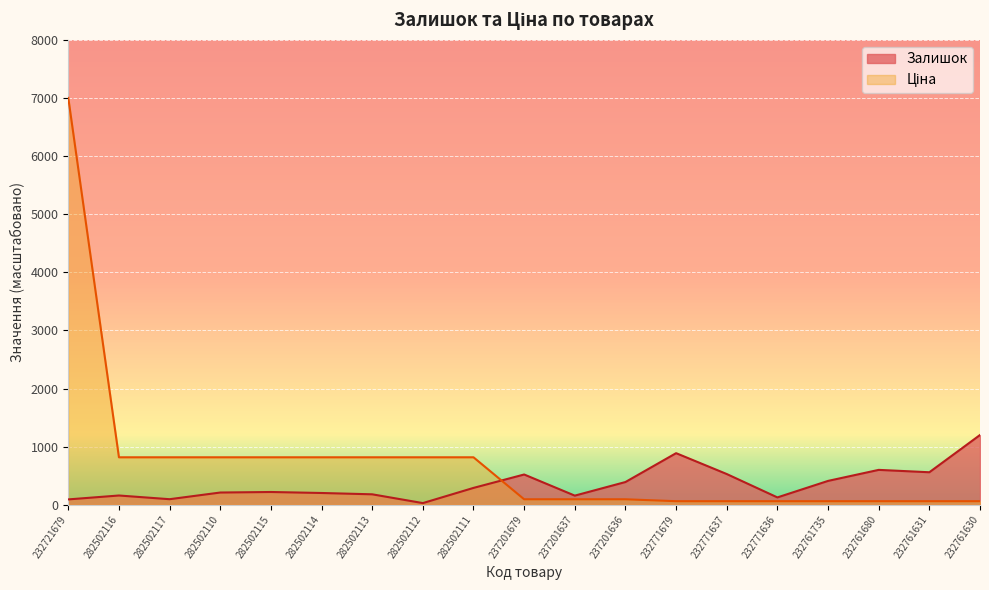

Where do Залишок and Ціна first cross each other?

282502111 and 237201679